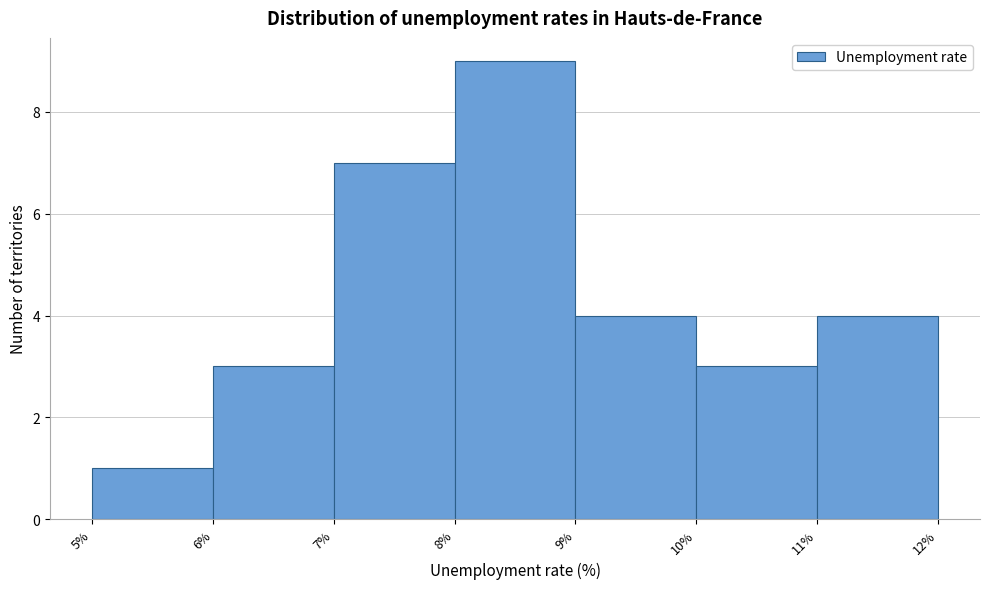

Reading left to right, list every bar in this chart as the range it spans on the x-axis followed by its height. The values are not printed on the chart, so give them approximately, as read against the axis.

5% to 6%: 1
6% to 7%: 3
7% to 8%: 7
8% to 9%: 9
9% to 10%: 4
10% to 11%: 3
11% to 12%: 4